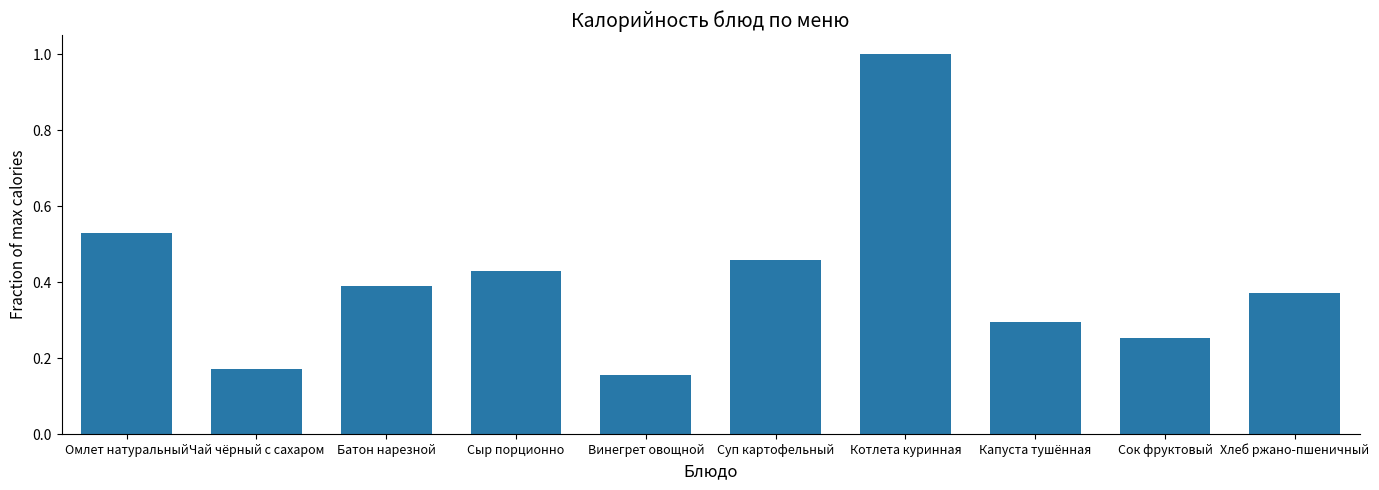

What is the label of the 8th bar from the right?

Батон нарезной